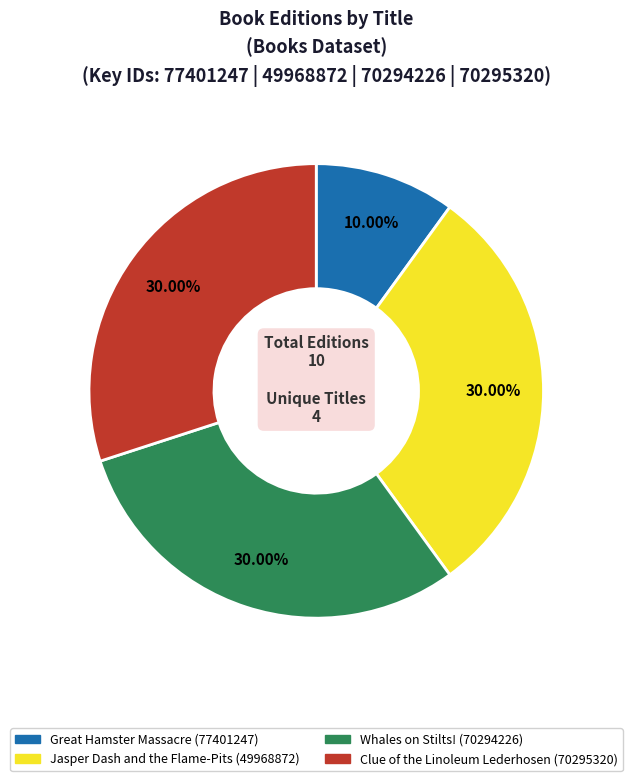

Does any single category account for the majority?

No